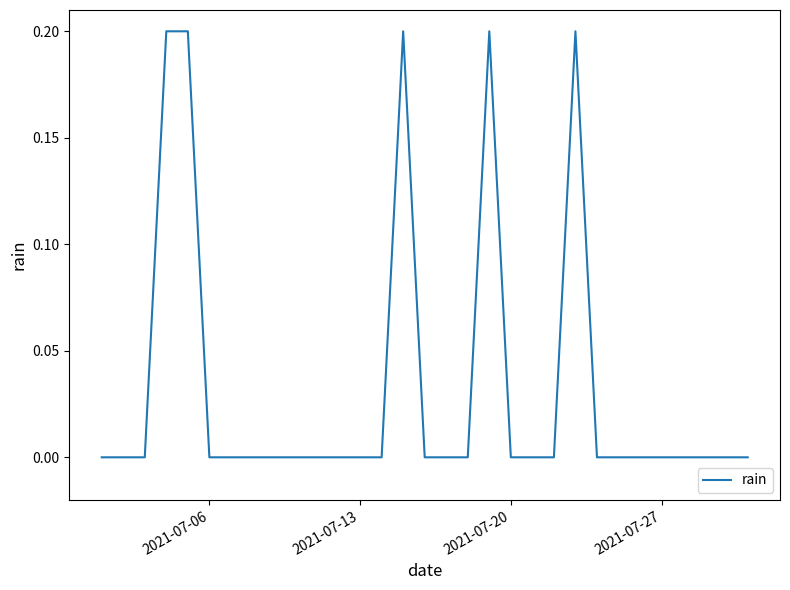

How many lines are shown in the chart?

1